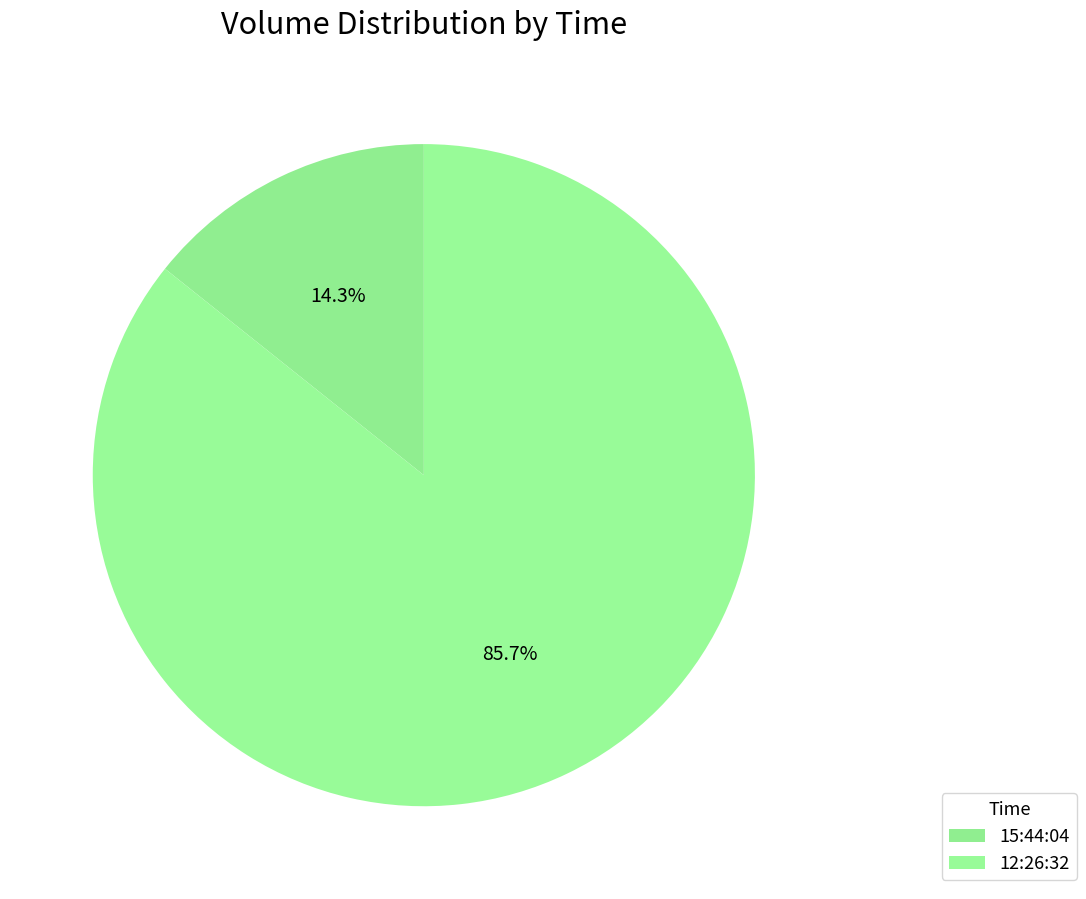

To the nearest percent, what portion does 15:44:04 represent?

14%